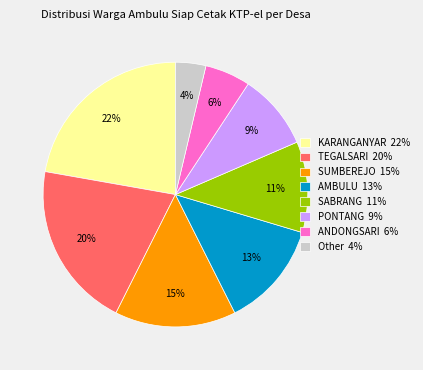

To the nearest percent, what is the combined percentage of TEGALSARI and SABRANG?

31%